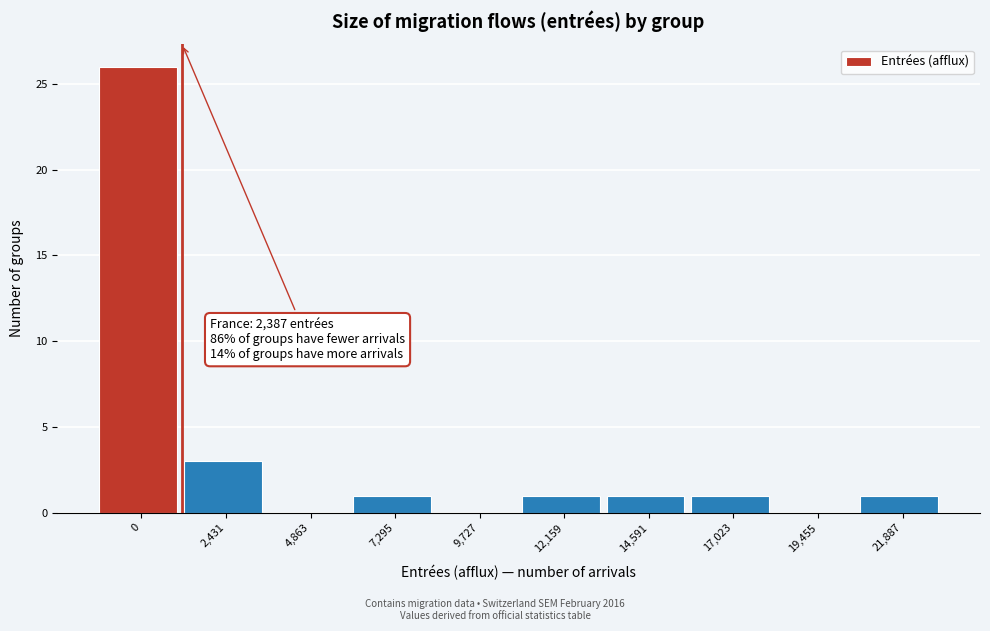

Reading left to right, what are all the values shown in this chart?

0=26	2,431=3	4,863=0	7,295=1	9,727=0	12,159=1	14,591=1	17,023=1	19,455=0	21,887=1